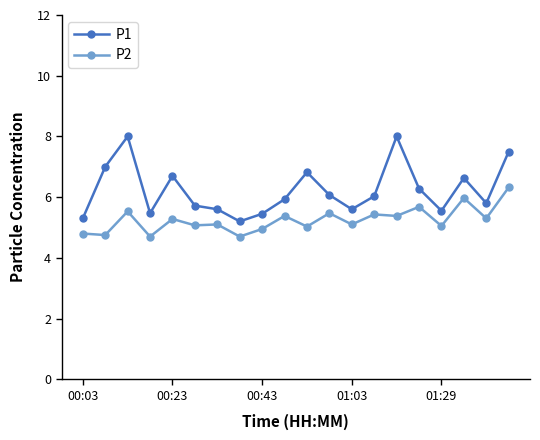

What is the lowest value of the P1 series?

5.2